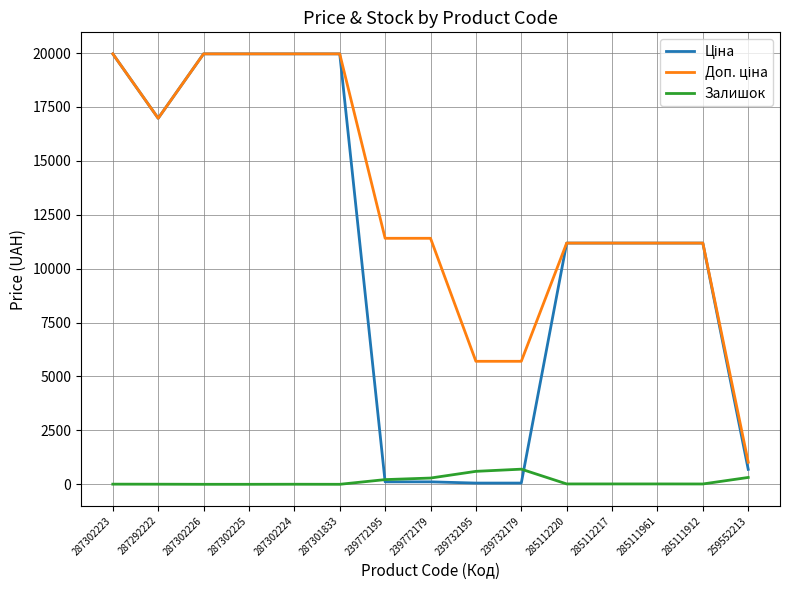

What is the maximum value shown in the chart?

19964.2